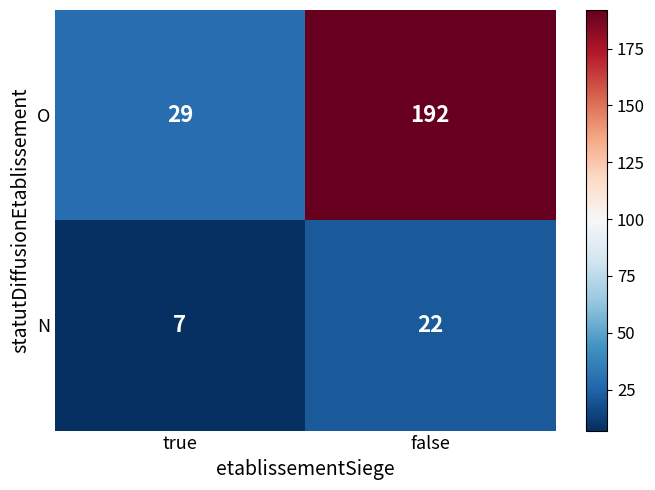

Reading left to right, extract all data points from this chart.

O: 29	192
N: 7	22